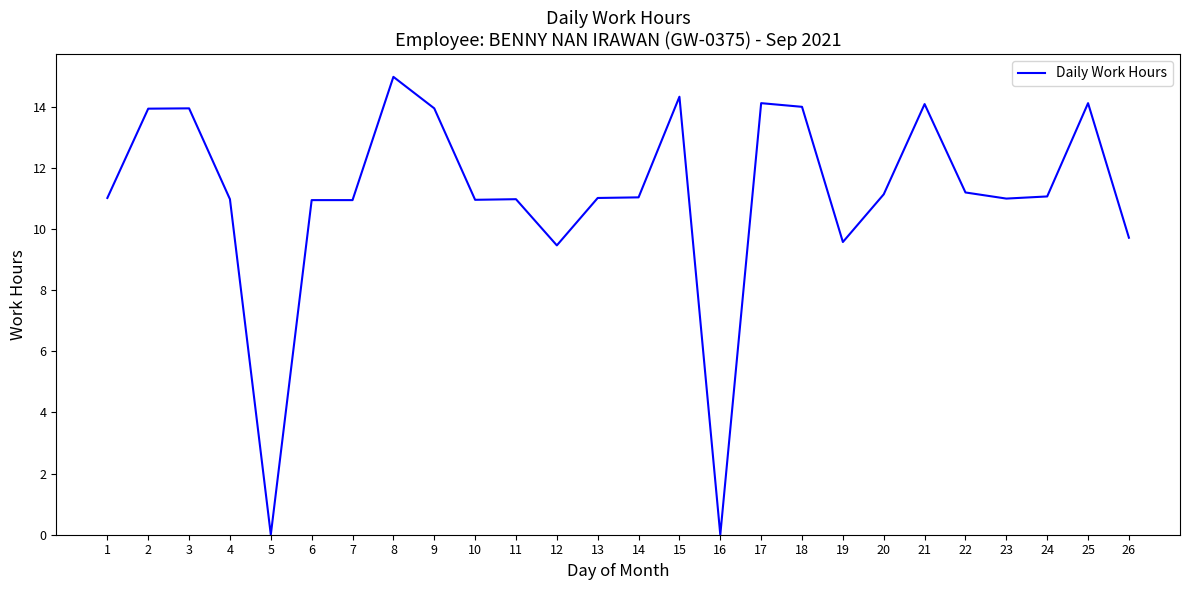

How many lines are shown in the chart?

1